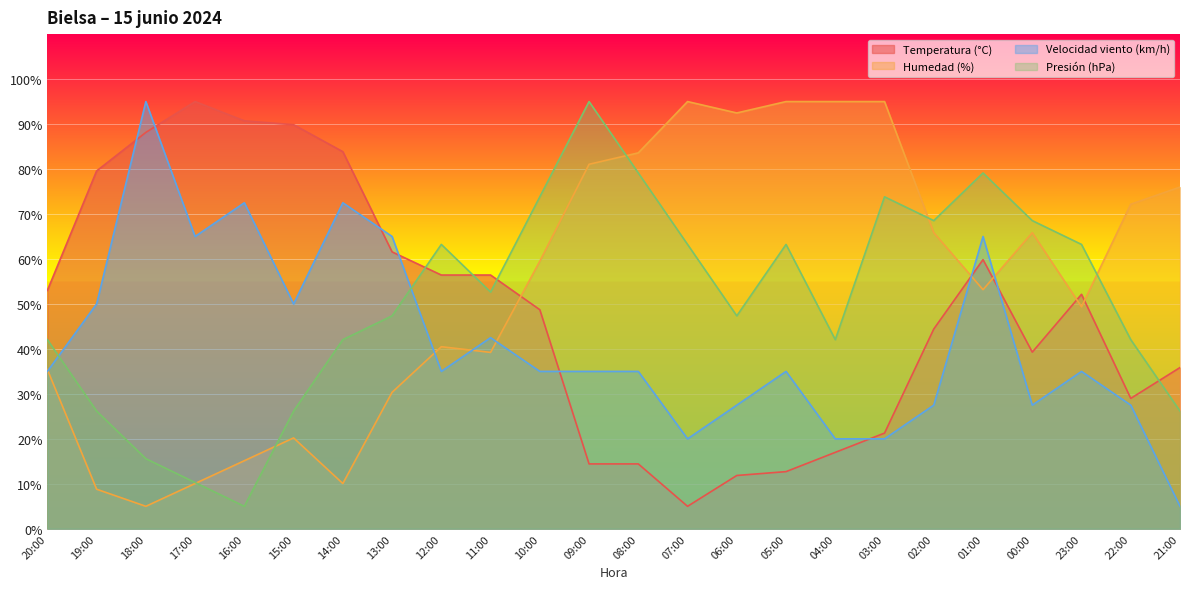

How many times do Presión (hPa) and Humedad (%) cross each other?

5